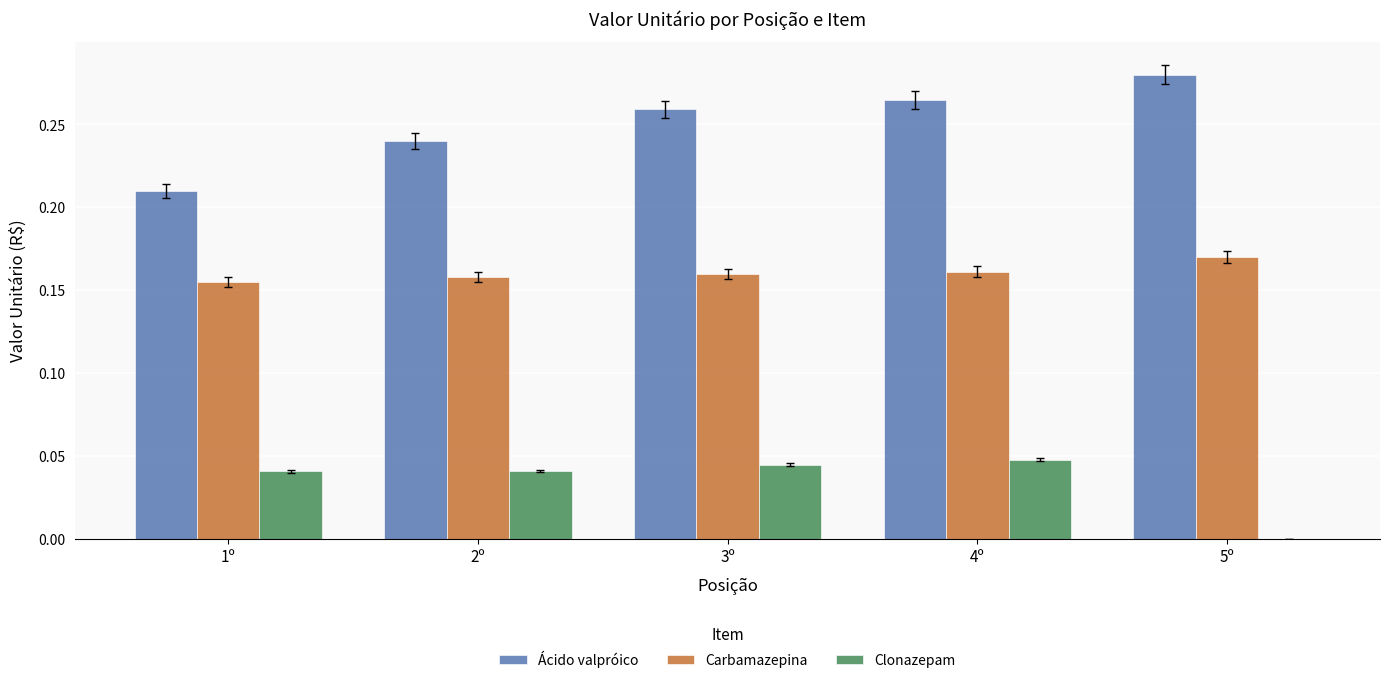

At which category does the chart reach its peak across all series?

5º